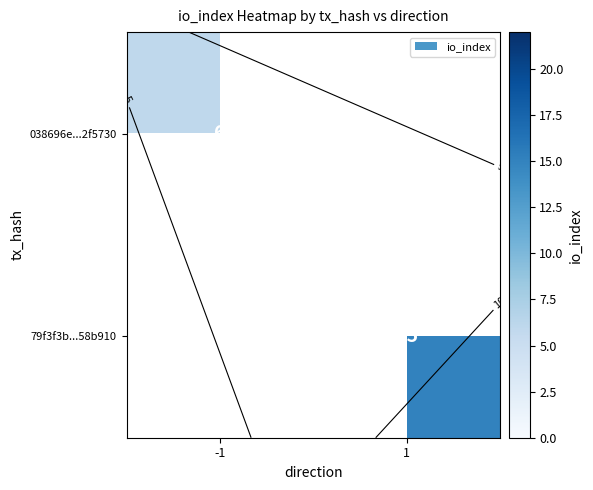

Rank the series at 1 from lowest to highest value.

038696e...2f5730, 79f3f3b...58b910